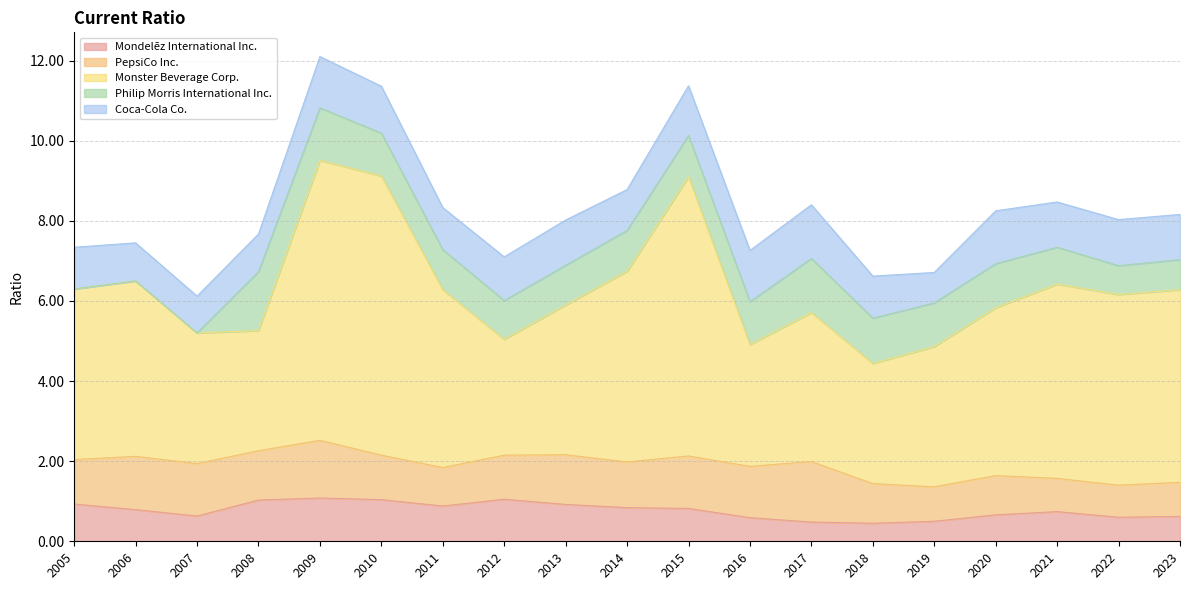

How many interior local peaks does the PepsiCo Inc. series have?

6